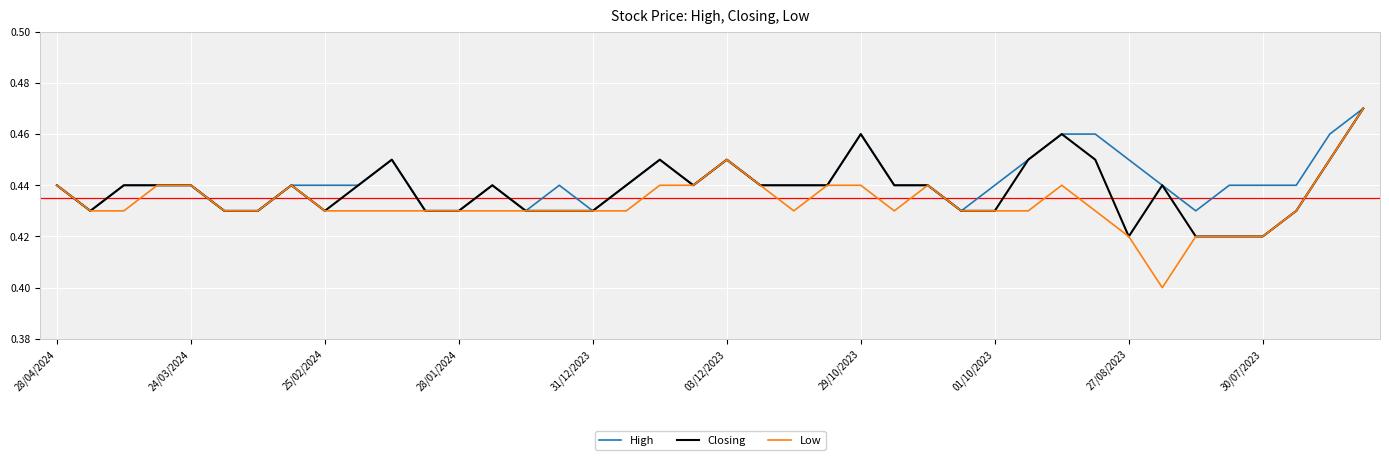

List the series in order of their overall mean, lowest first.

Low, Closing, High